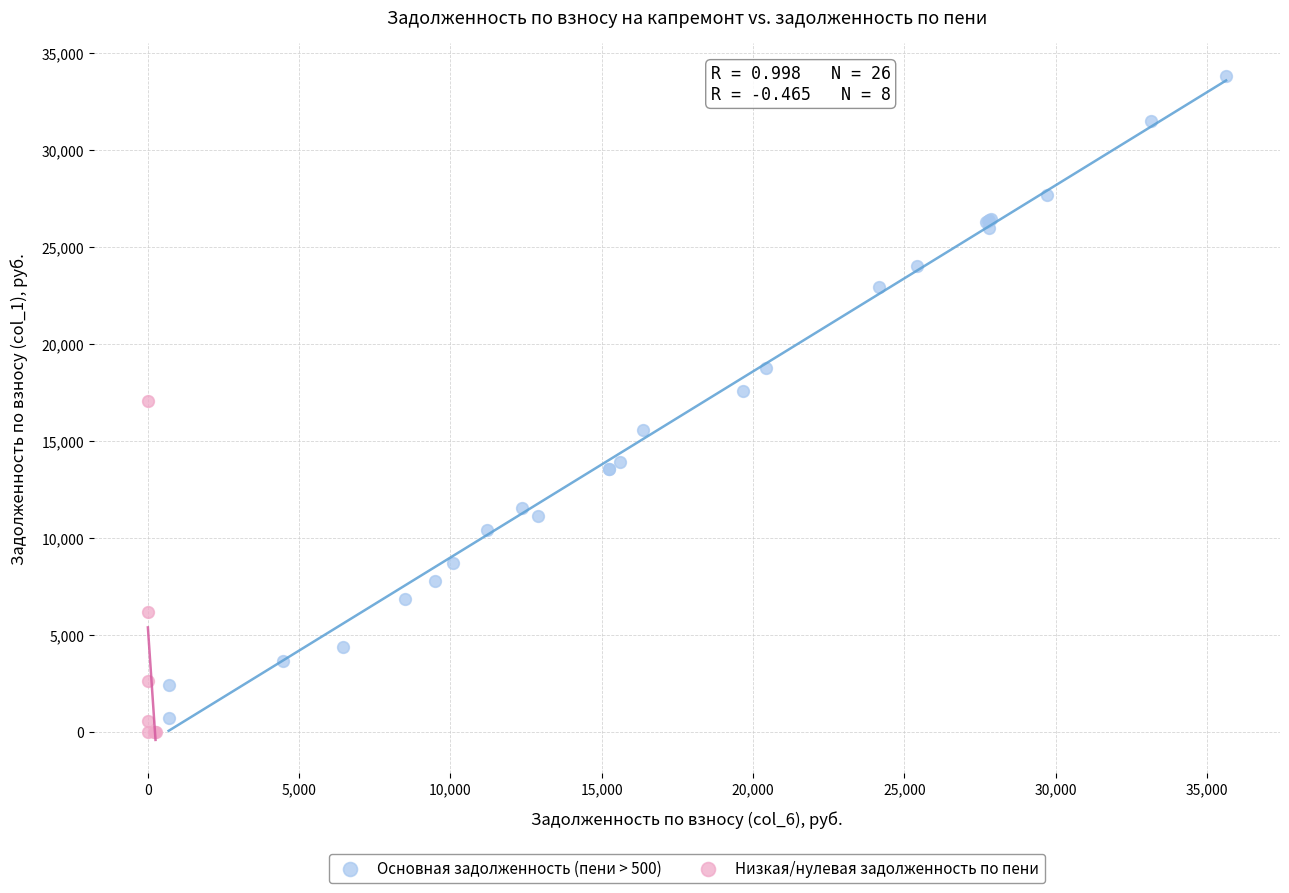

Which series contains the highest Y value?

Основная задолженность (пени > 500)